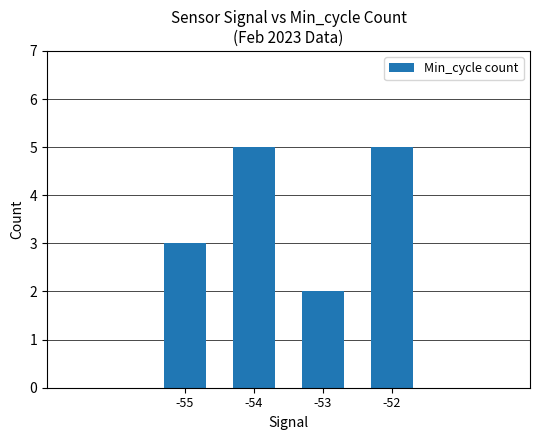

What is the change in value from -55 to -54?

+2